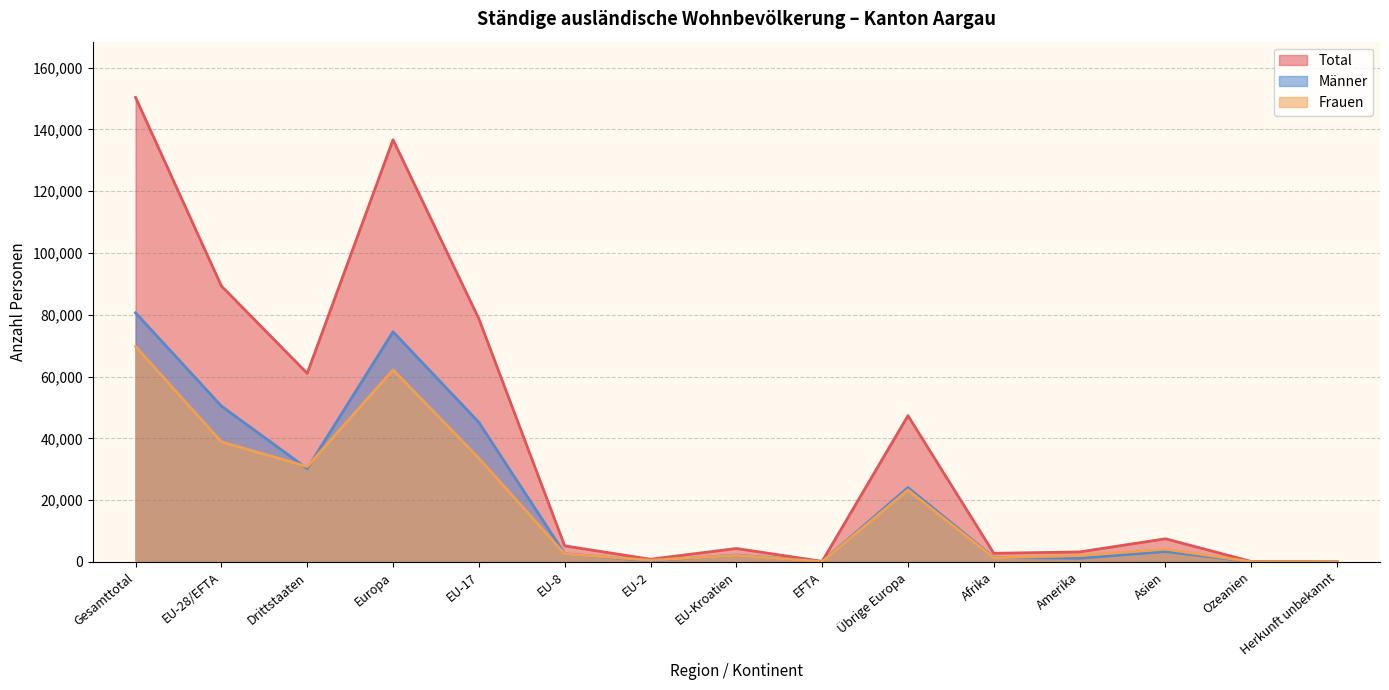

How many interior local peaks does the Männer series have?

4